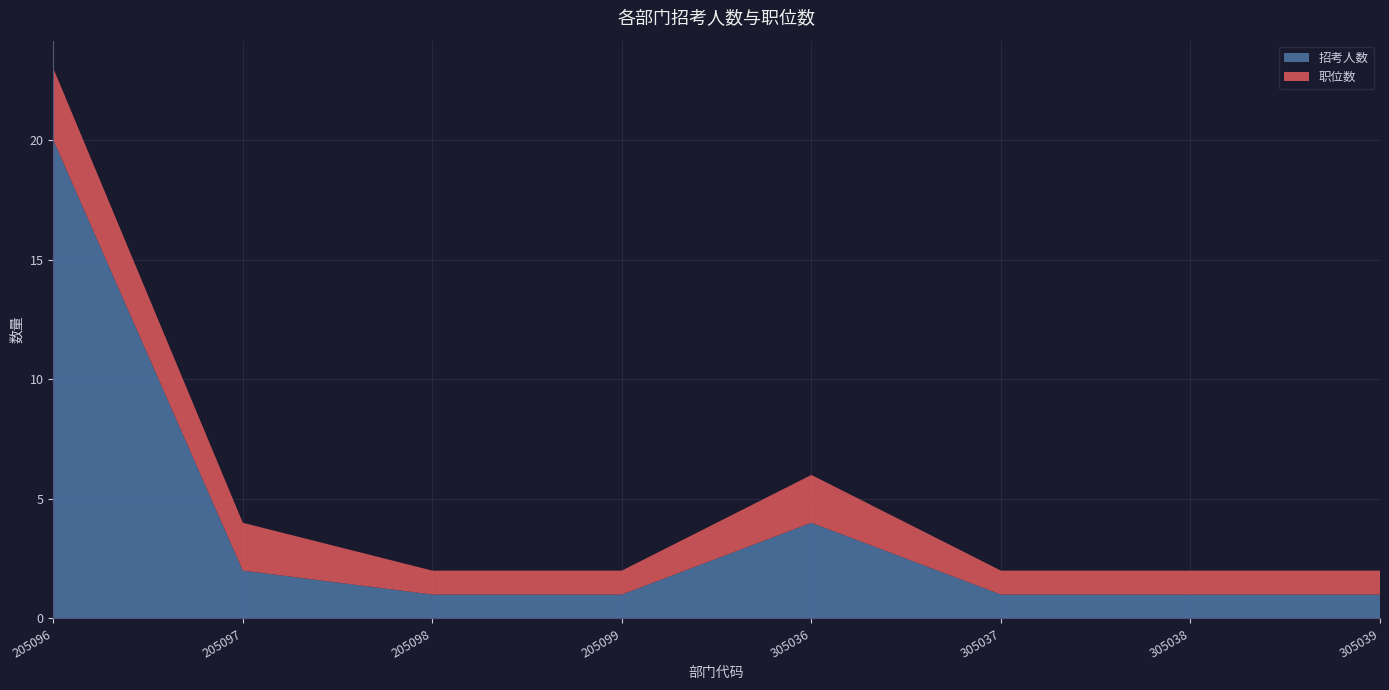

Reading left to right, transcribe all the data shown in this chart.

招考人数: 20	2	1	1	4	1	1	1
职位数: 3	2	1	1	2	1	1	1